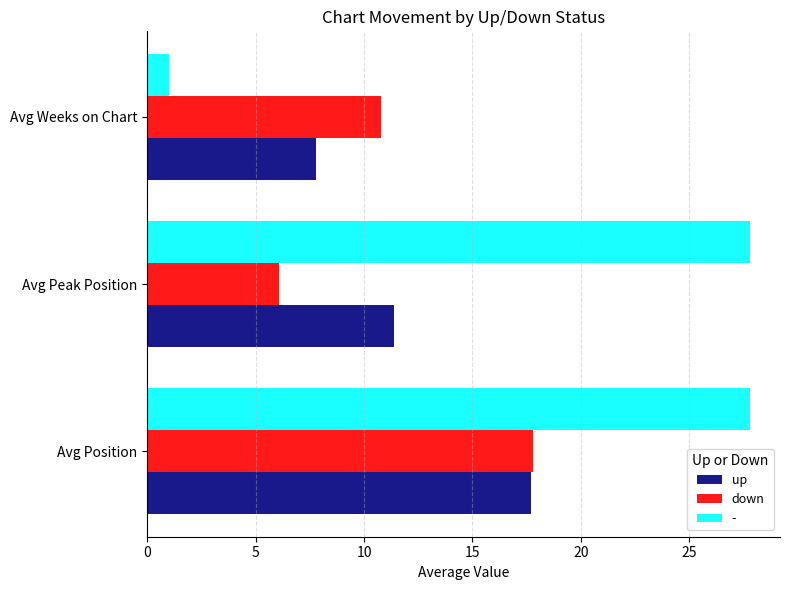

What are all the series names shown in the legend?

up, down, -